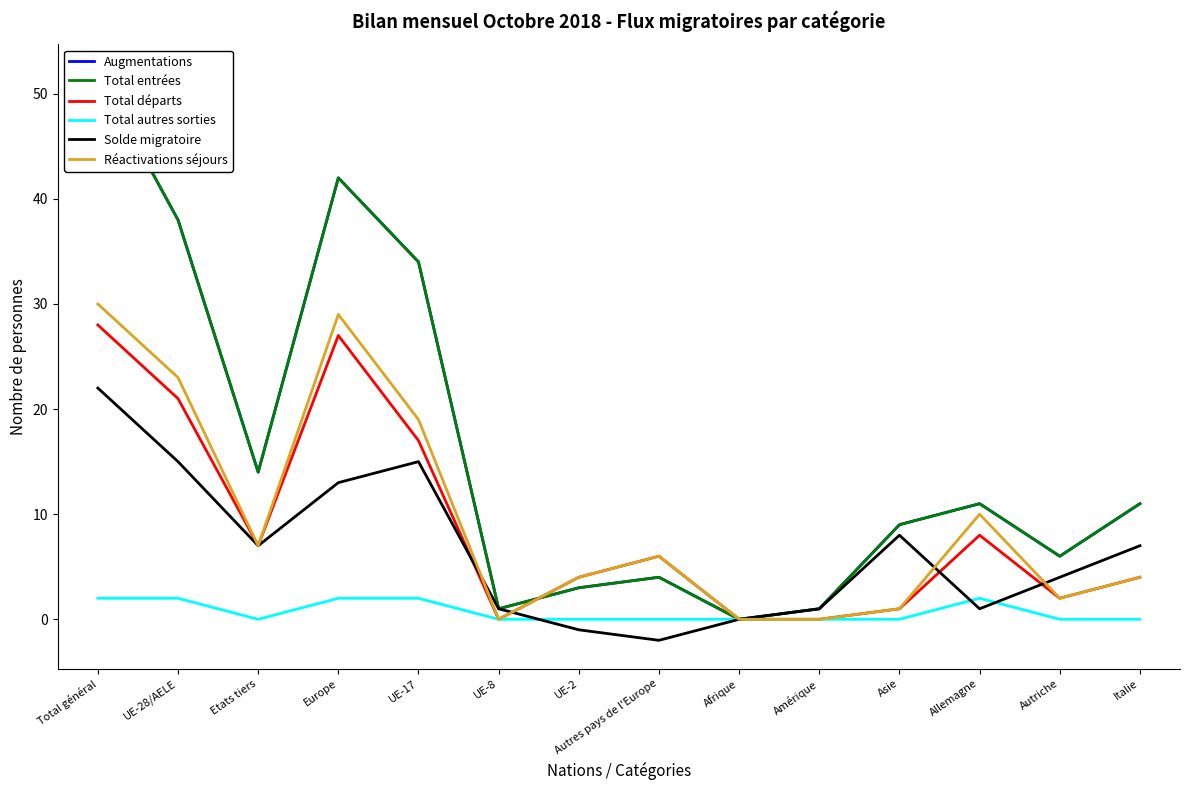

How many categories are shown in the chart?

14